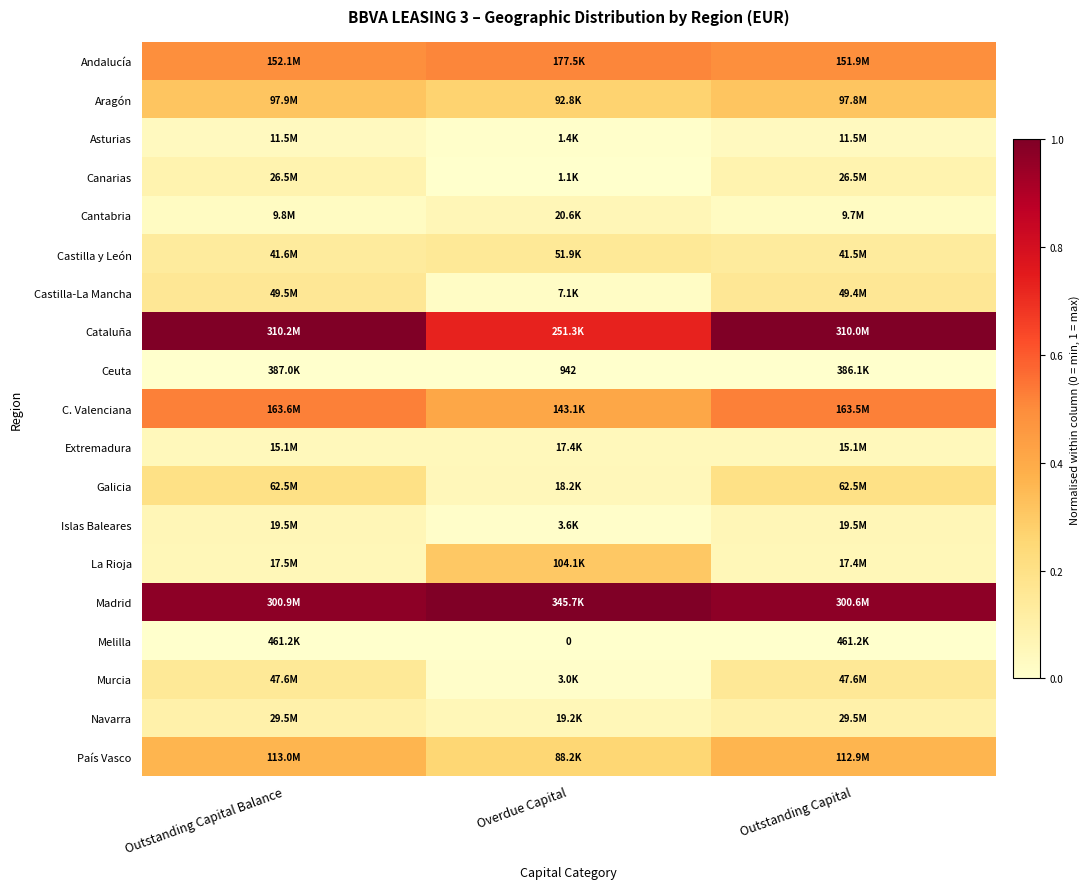

The Melilla series shows -0.0 at Overdue Capital. True or false?

False